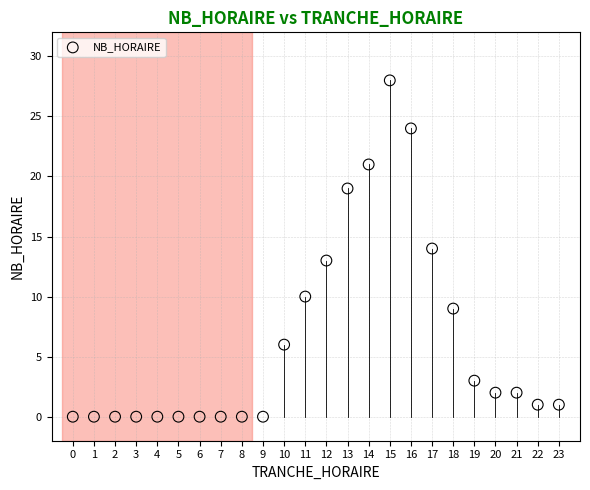

What is the range of X values (max minus min)?

23